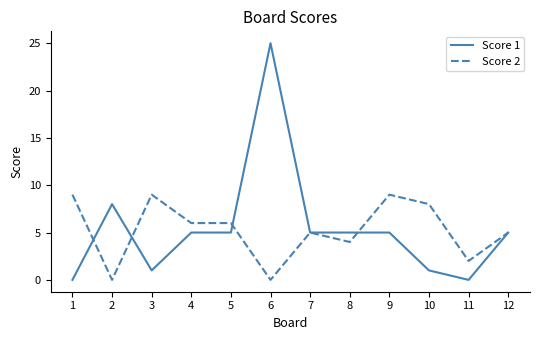

Is the value of Score 2 at 1 greater than the value of Score 1 at 7?

Yes